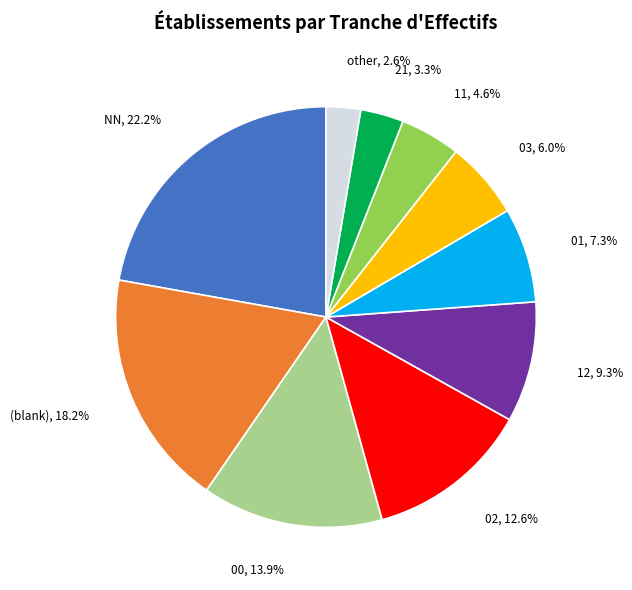

Is there any slice that represents more than half of the pie?

No